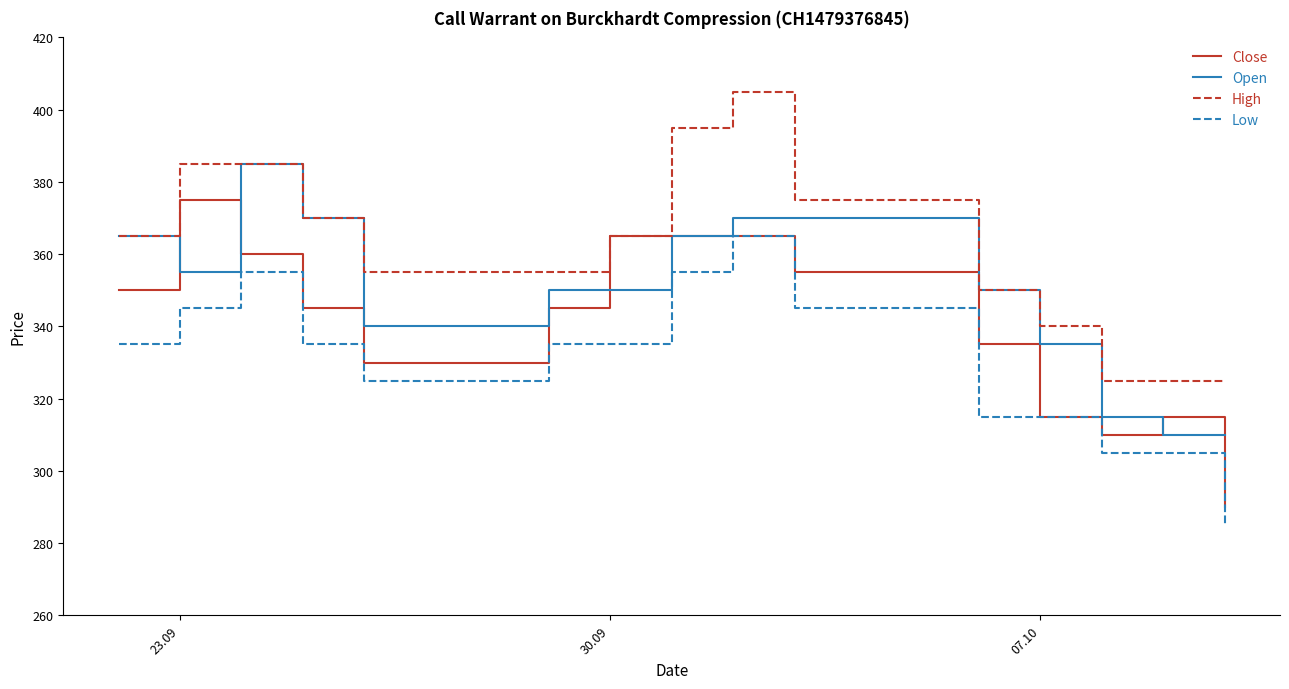

Rank the series by their average value, from lowest to highest.

Low, Close, Open, High